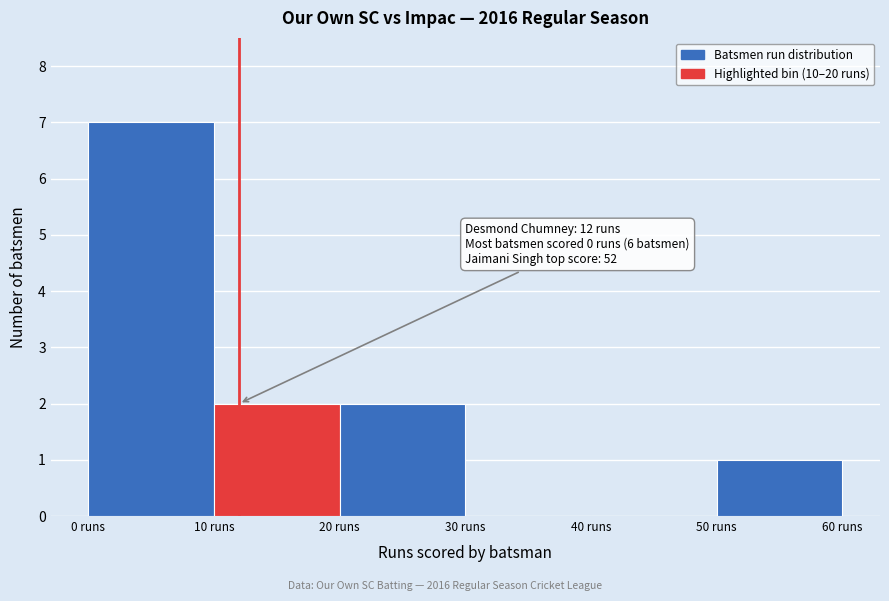

Which range on the x-axis has the tallest bar?

0 to 10